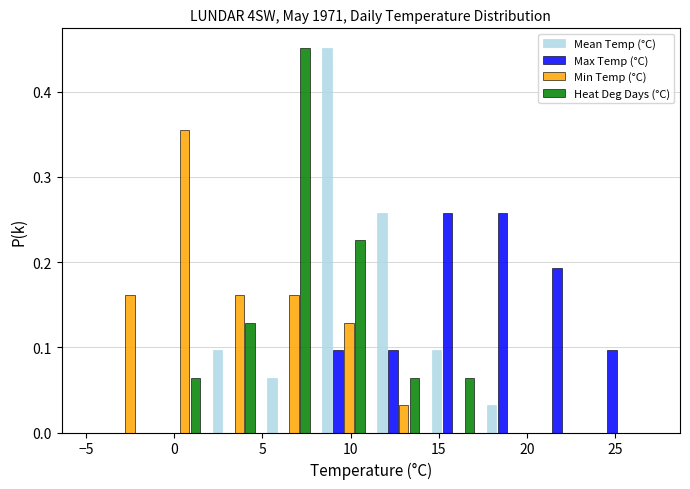

Reading left to right, list every range on the x-axis with the height of the bar of each series over it. Neither the bar edges nor the heights are printed on the chart, so give them approximately, as read against the axes.

-4.5 to -1.5: Mean Temp (°C)=0	Max Temp (°C)=0	Min Temp (°C)=0.16	Heat Deg Days (°C)=0
-1.5 to 2.0: Mean Temp (°C)=0	Max Temp (°C)=0	Min Temp (°C)=0.35	Heat Deg Days (°C)=0.06
2.0 to 5.0: Mean Temp (°C)=0.10	Max Temp (°C)=0	Min Temp (°C)=0.16	Heat Deg Days (°C)=0.13
5.0 to 8.0: Mean Temp (°C)=0.06	Max Temp (°C)=0	Min Temp (°C)=0.16	Heat Deg Days (°C)=0.45
8.0 to 11.0: Mean Temp (°C)=0.45	Max Temp (°C)=0.10	Min Temp (°C)=0.13	Heat Deg Days (°C)=0.23
11.0 to 14.5: Mean Temp (°C)=0.26	Max Temp (°C)=0.10	Min Temp (°C)=0.03	Heat Deg Days (°C)=0.06
14.5 to 17.5: Mean Temp (°C)=0.10	Max Temp (°C)=0.26	Min Temp (°C)=0	Heat Deg Days (°C)=0.06
17.5 to 20.5: Mean Temp (°C)=0.03	Max Temp (°C)=0.26	Min Temp (°C)=0	Heat Deg Days (°C)=0
20.5 to 23.5: Mean Temp (°C)=0	Max Temp (°C)=0.19	Min Temp (°C)=0	Heat Deg Days (°C)=0
23.5 to 26.5: Mean Temp (°C)=0	Max Temp (°C)=0.10	Min Temp (°C)=0	Heat Deg Days (°C)=0